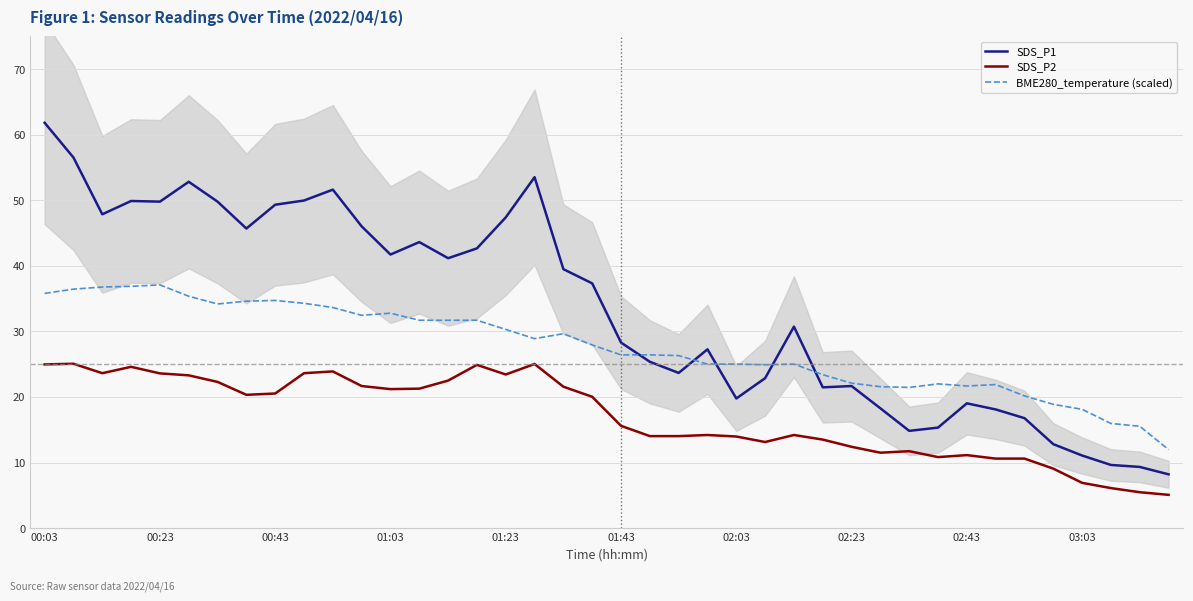

What is the maximum value for SDS_P1?

61.8